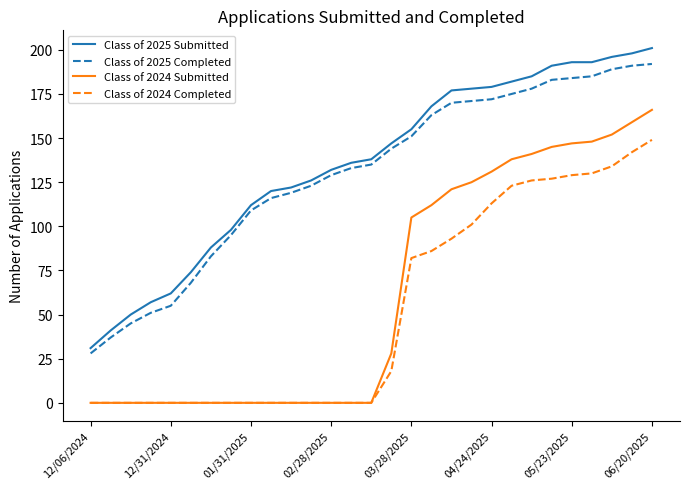

Which series has the largest total across all categories?

Class of 2025 Submitted